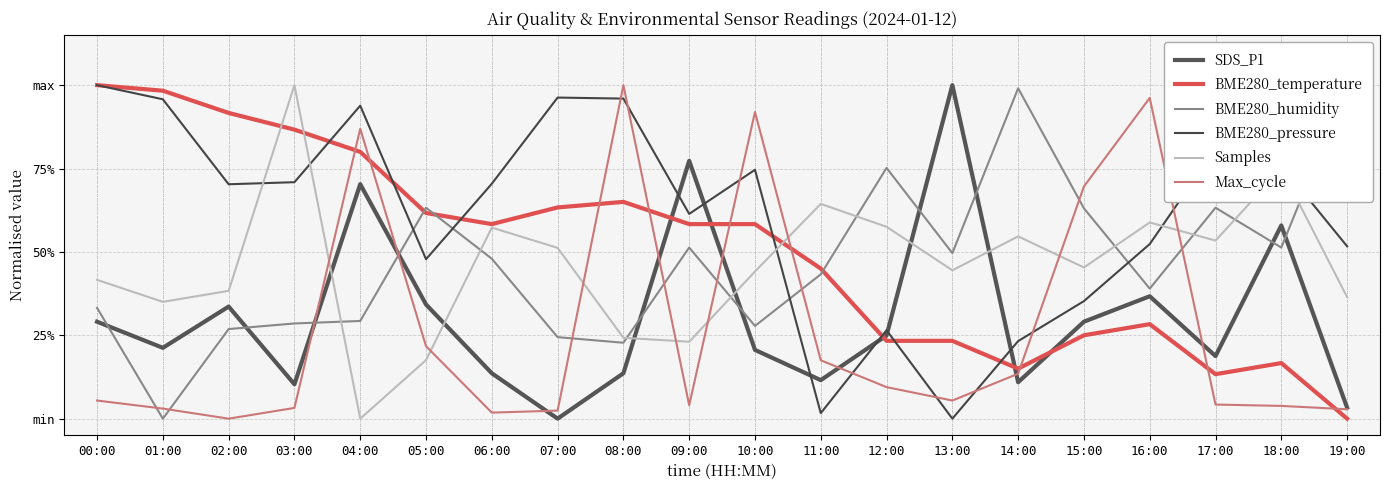

Where is the first local minimum for Max_cycle?

02:00